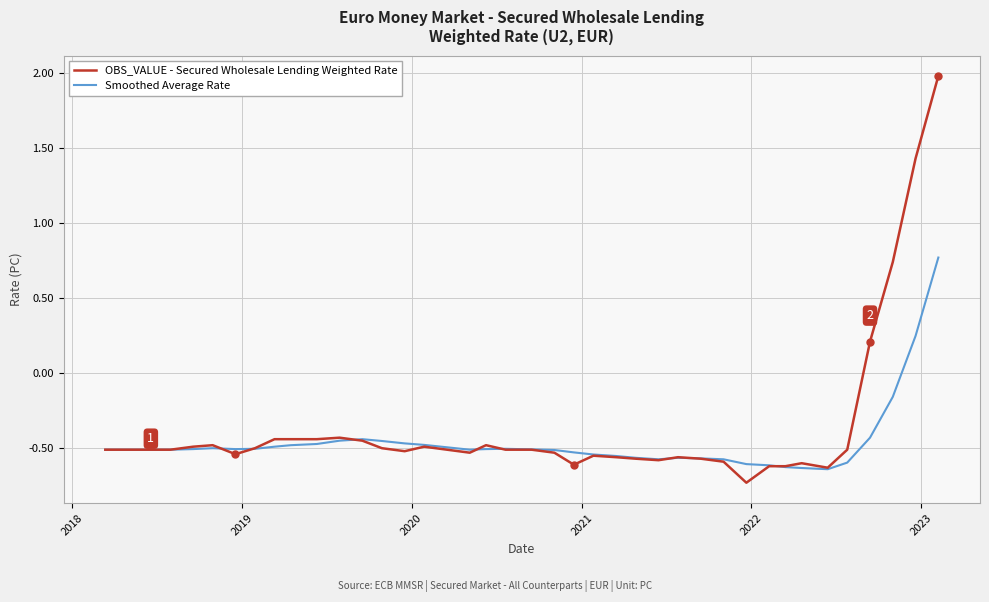

Which series has the largest range (max minus min)?

OBS_VALUE - Secured Wholesale Lending Weighted Rate